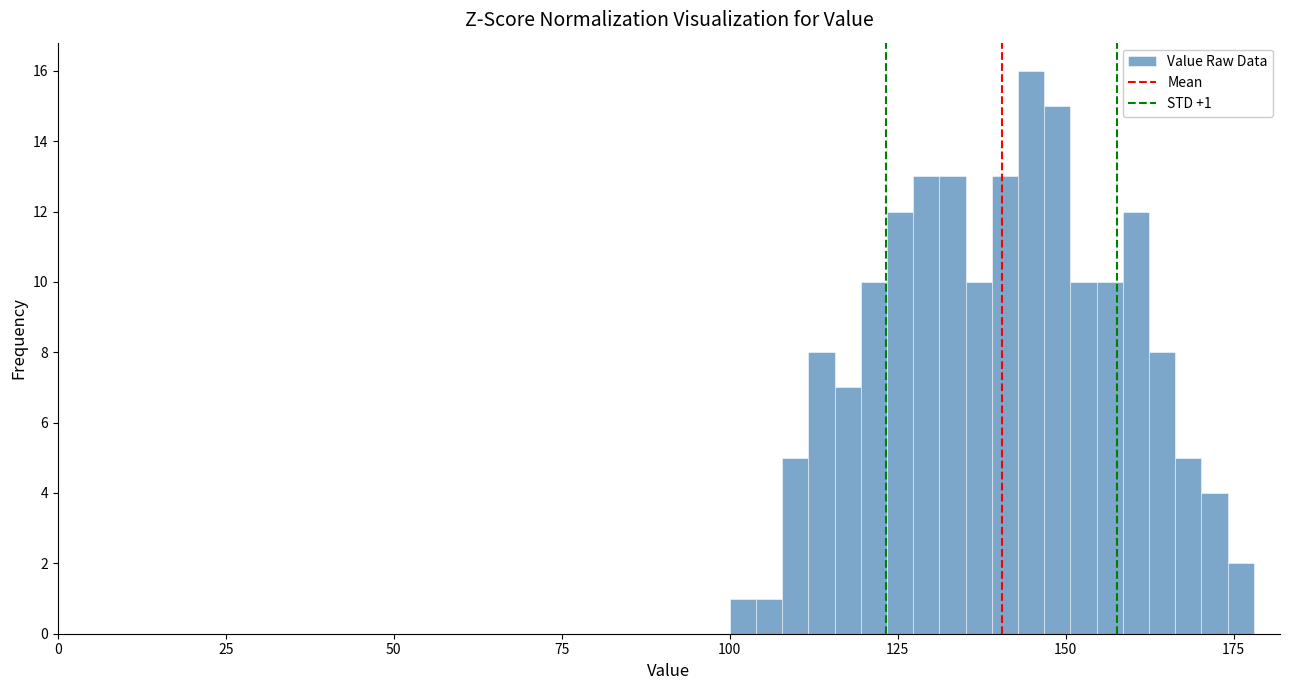

Read against the x-axis, roughly where is the centre of the tallest bar?

145